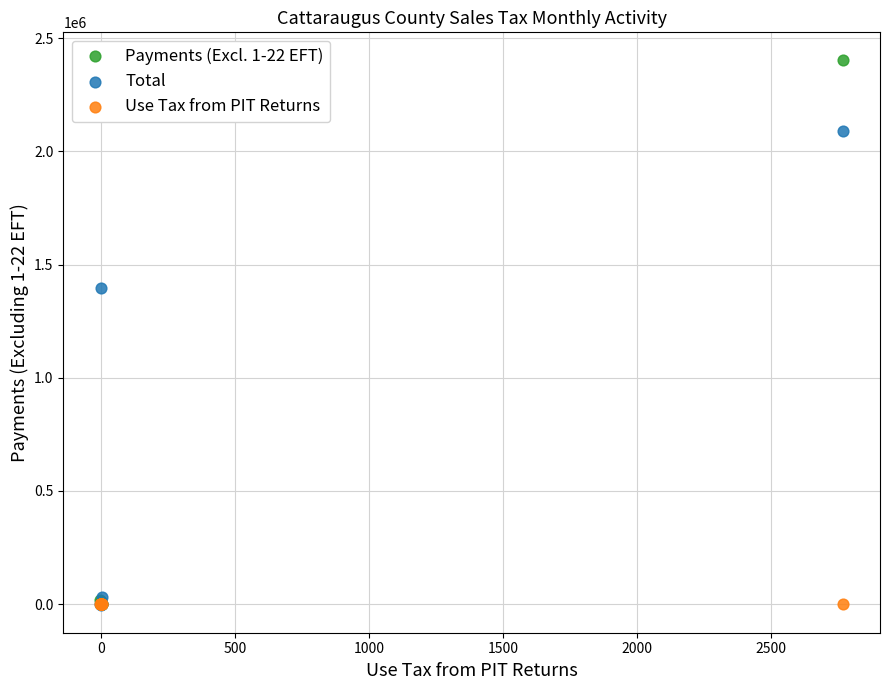

What are all the series names shown in the legend?

Payments (Excl. 1-22 EFT), Total, Use Tax from PIT Returns